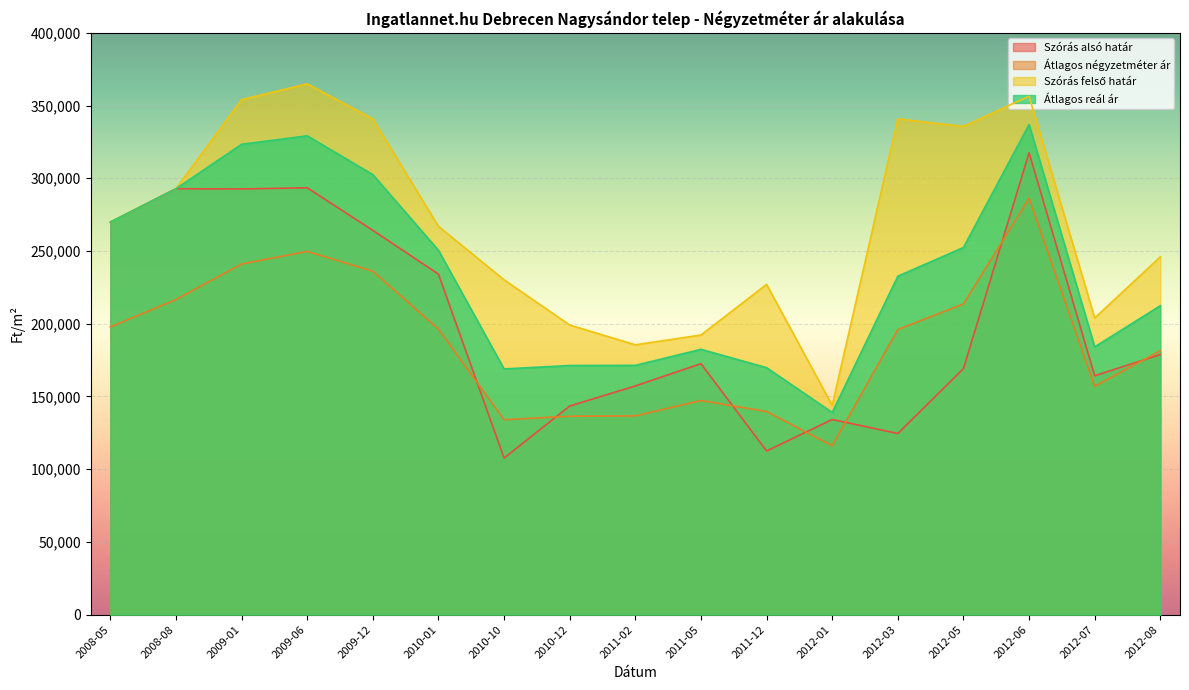

Where is the first local maximum for Átlagos négyzetméter ár?

2009-06